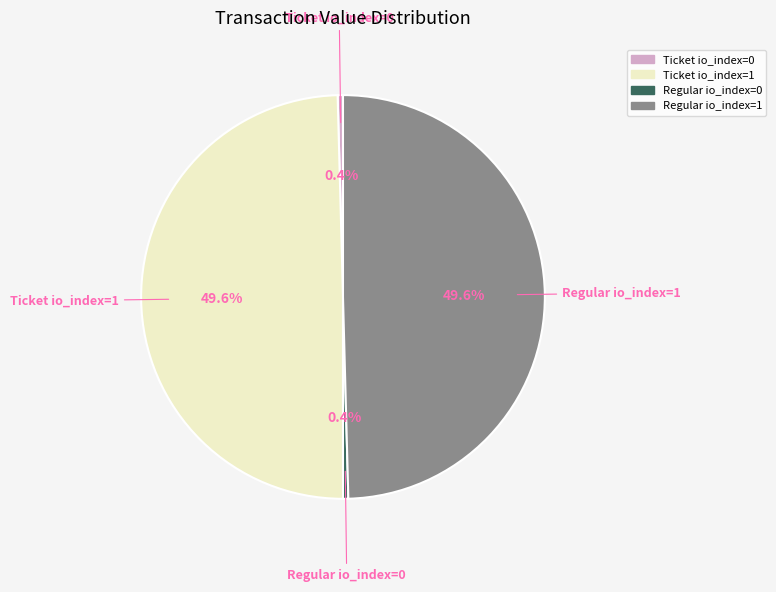

Is it true that Ticket io_index=0 is 8% of the pie?

False